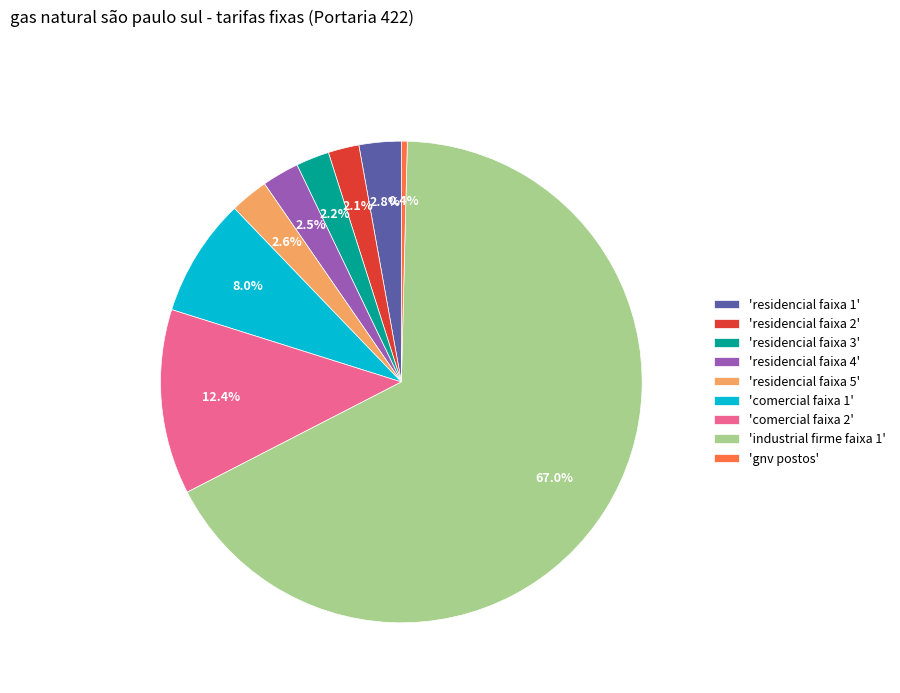

What is the largest slice in the pie chart?

'industrial firme faixa 1'